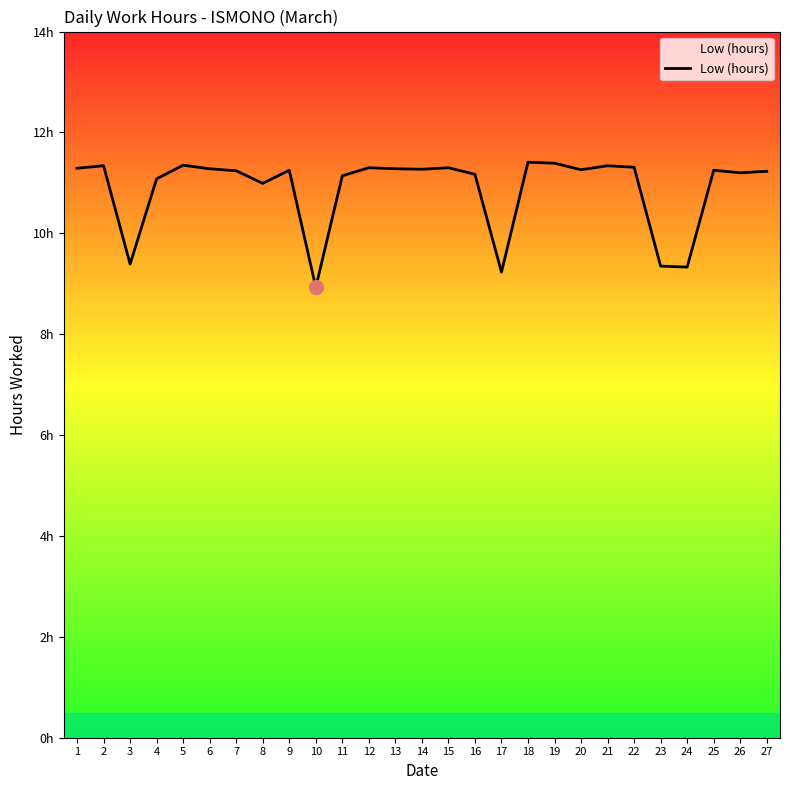

Reading right to left, list all the values displayed in this chart.

11.2	11.2	11.2	9.3	9.3	11.3	11.3	11.3	11.4	11.4	9.2	11.2	11.3	11.3	11.3	11.3	11.1	8.9	11.2	11.0	11.2	11.3	11.3	11.1	9.4	11.3	11.3